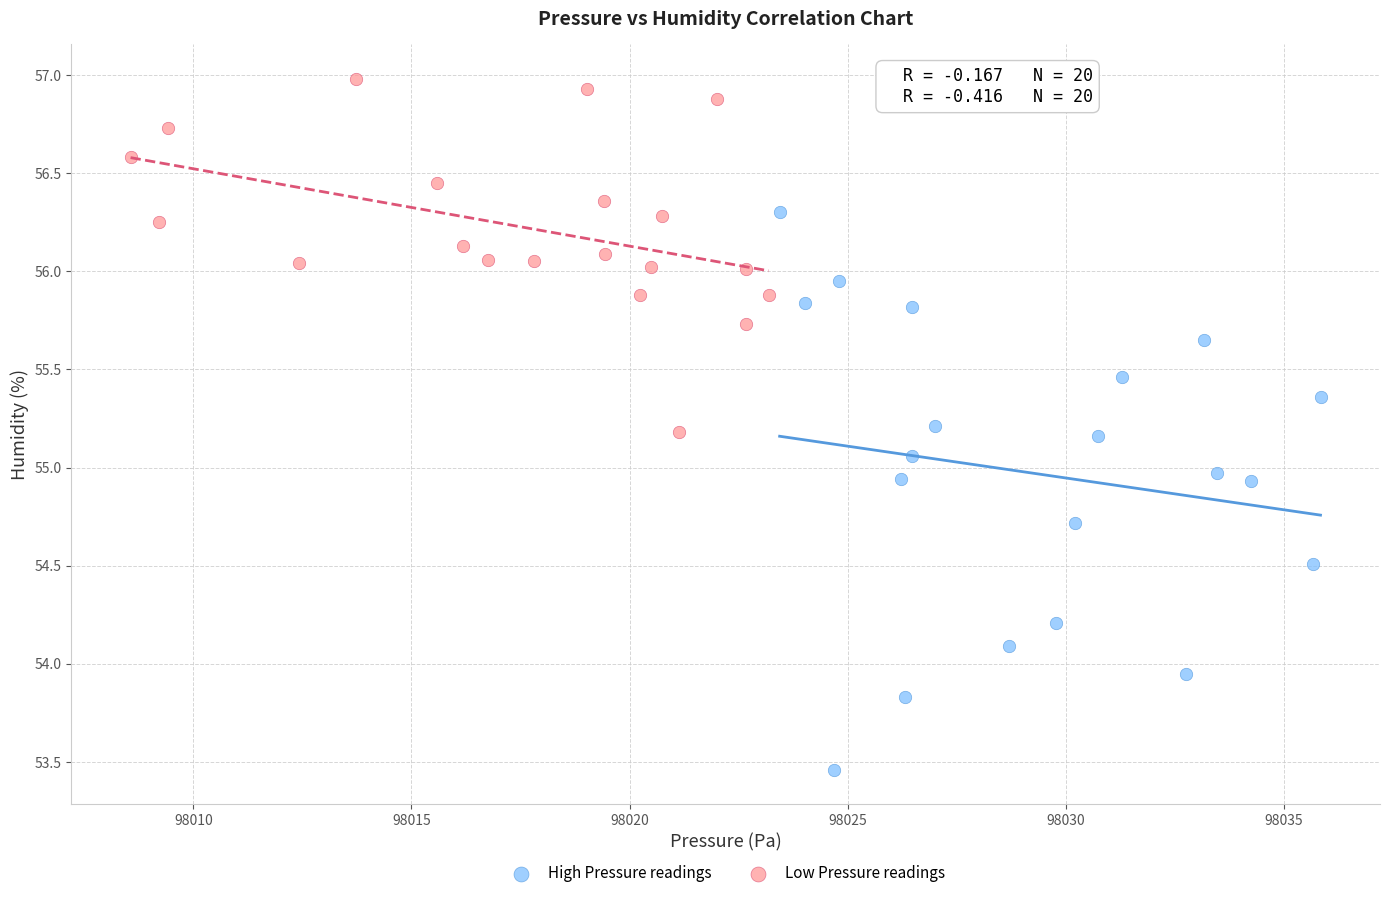

Which series reaches the maximum Y coordinate?

Low Pressure readings